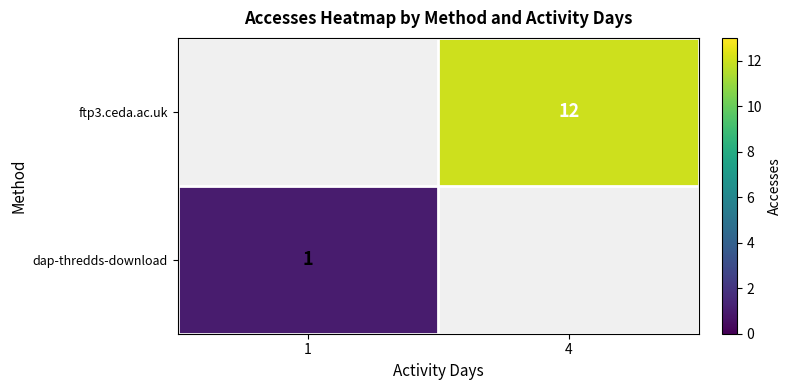

True or false: dap-thredds-download has a value of 1 at 1.

True